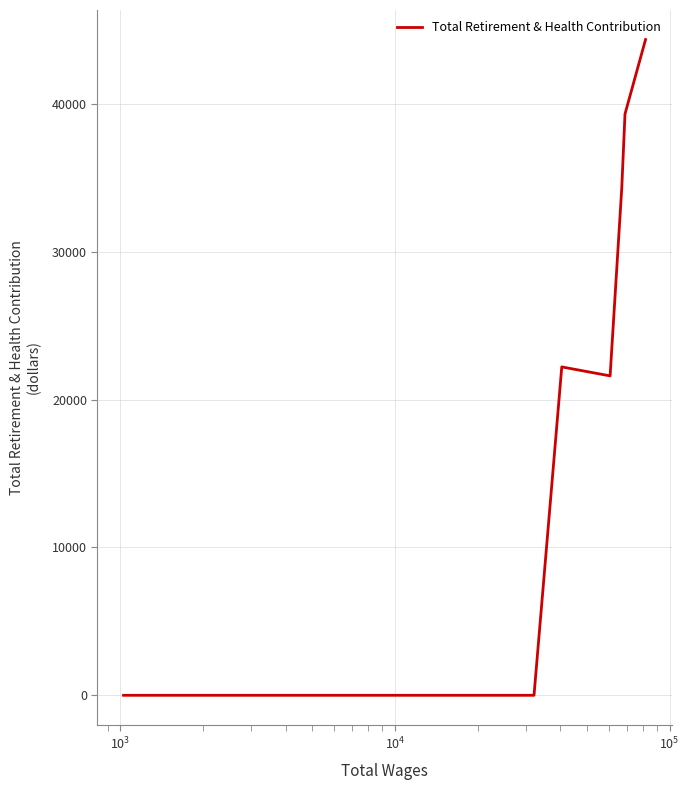

How many points are higher than both their immediate neighbors (excluding endpoints)?

1